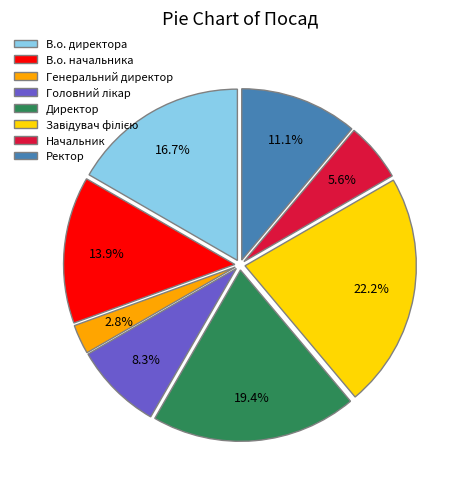

Count the number of slices in the pie.

8